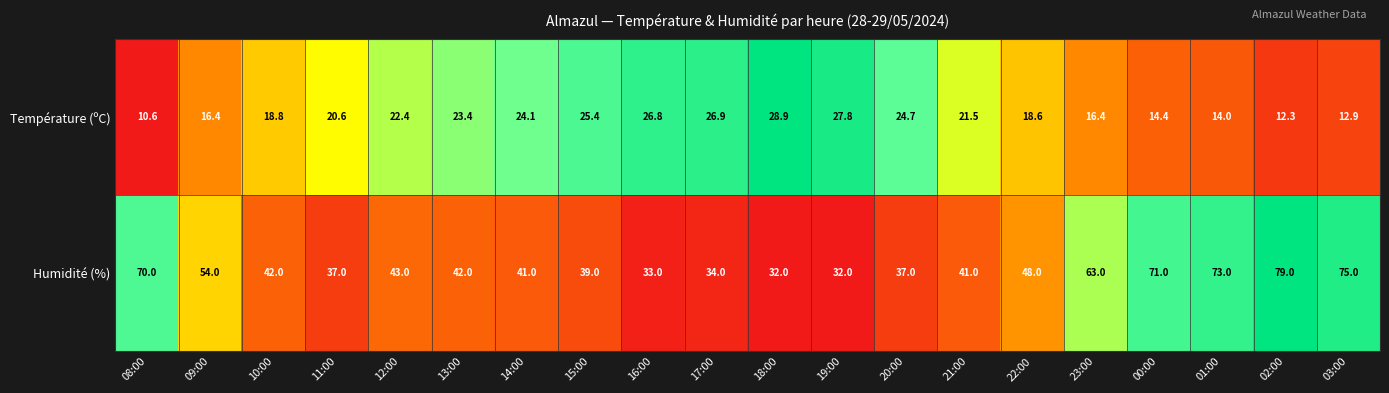

What is the smallest value displayed?

10.6